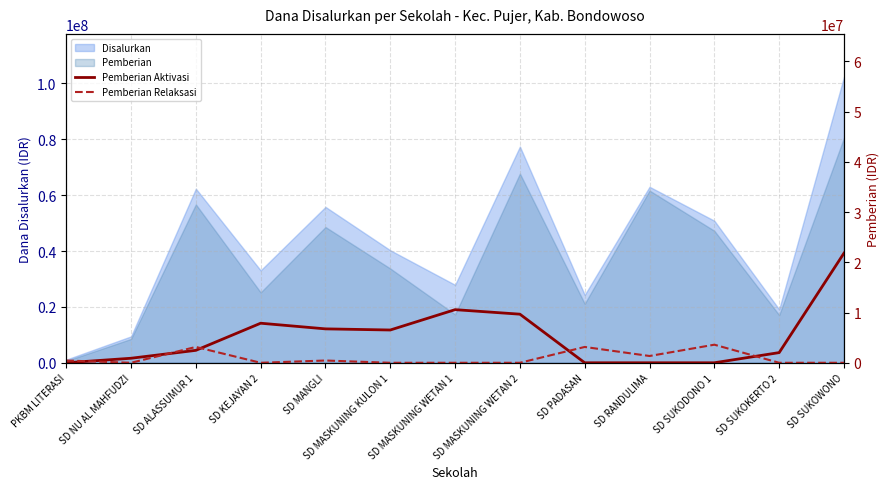

Which has a higher value, SD NU AL MAHFUDZI or SD MANGLI?

SD MANGLI